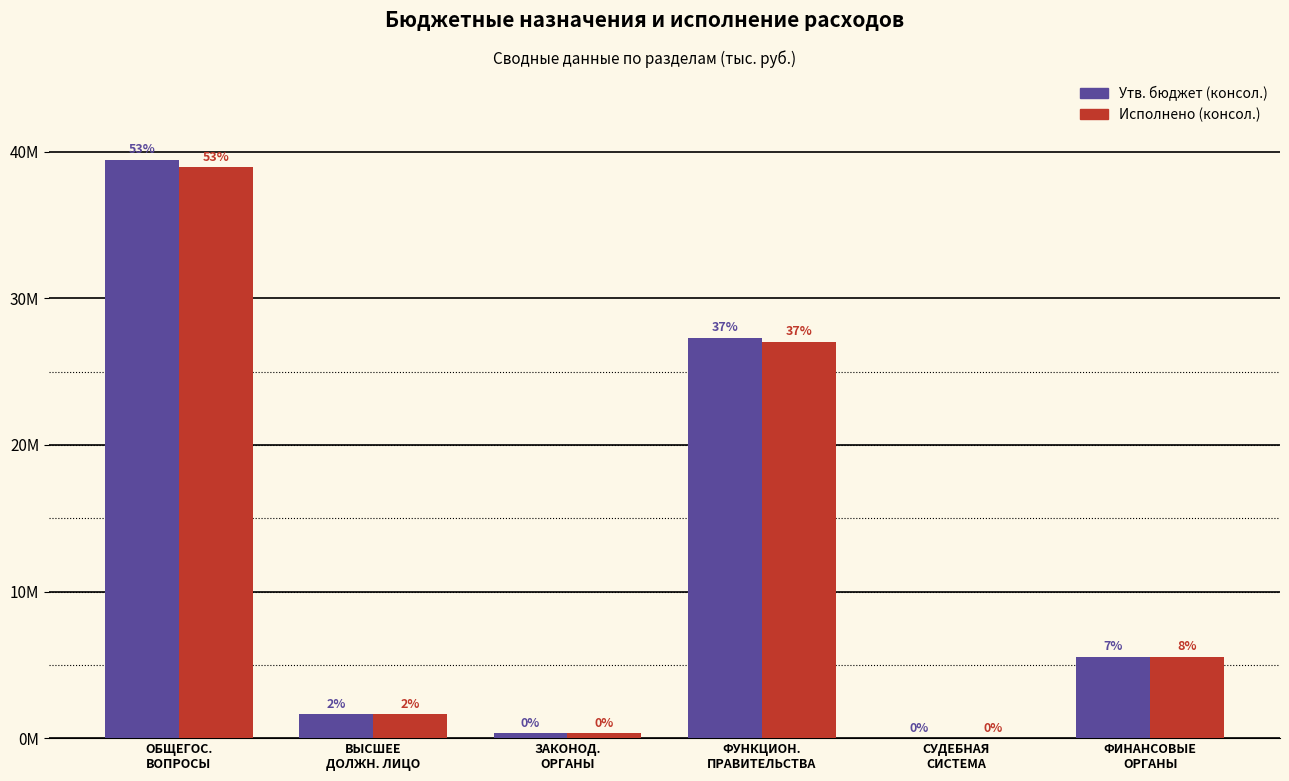

Which category has the highest value in the Исполнено (консол.) series?

ОБЩЕГОС.
ВОПРОСЫ